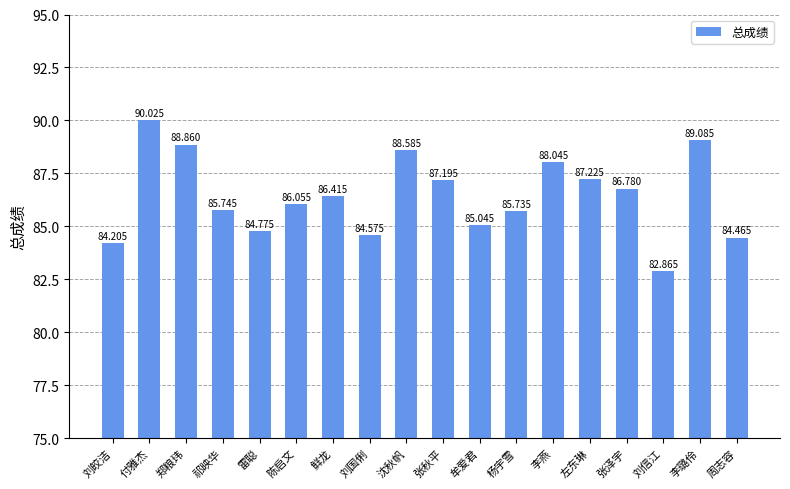

What is the maximum value shown in the chart?

90.0